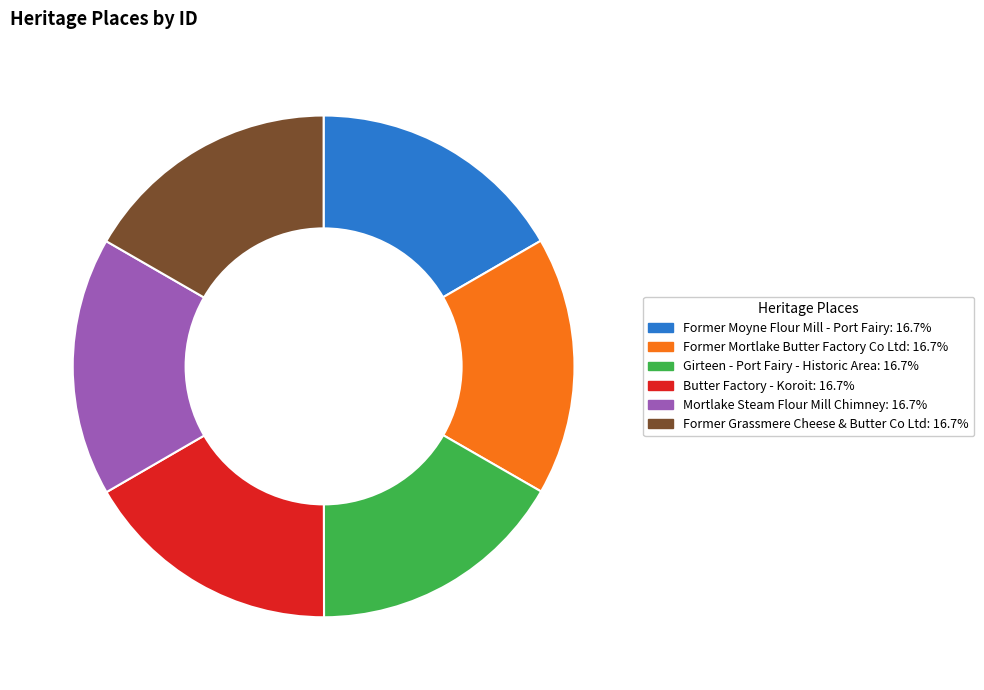

Count the number of slices in the pie.

6